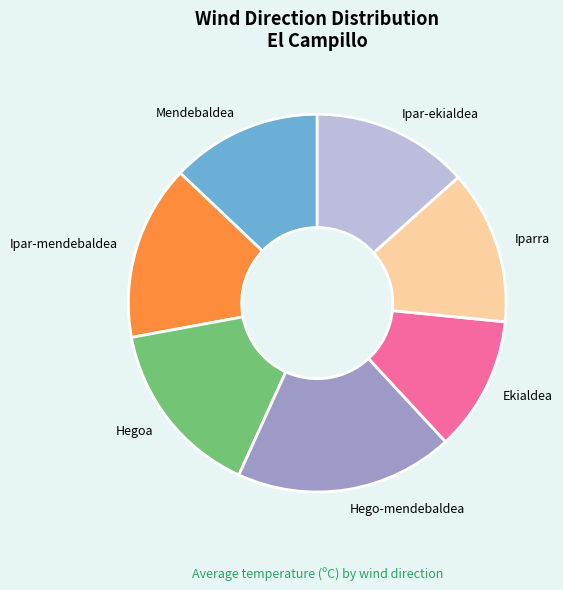

Is the sum of Iparra and Hegoa greater than half?

No